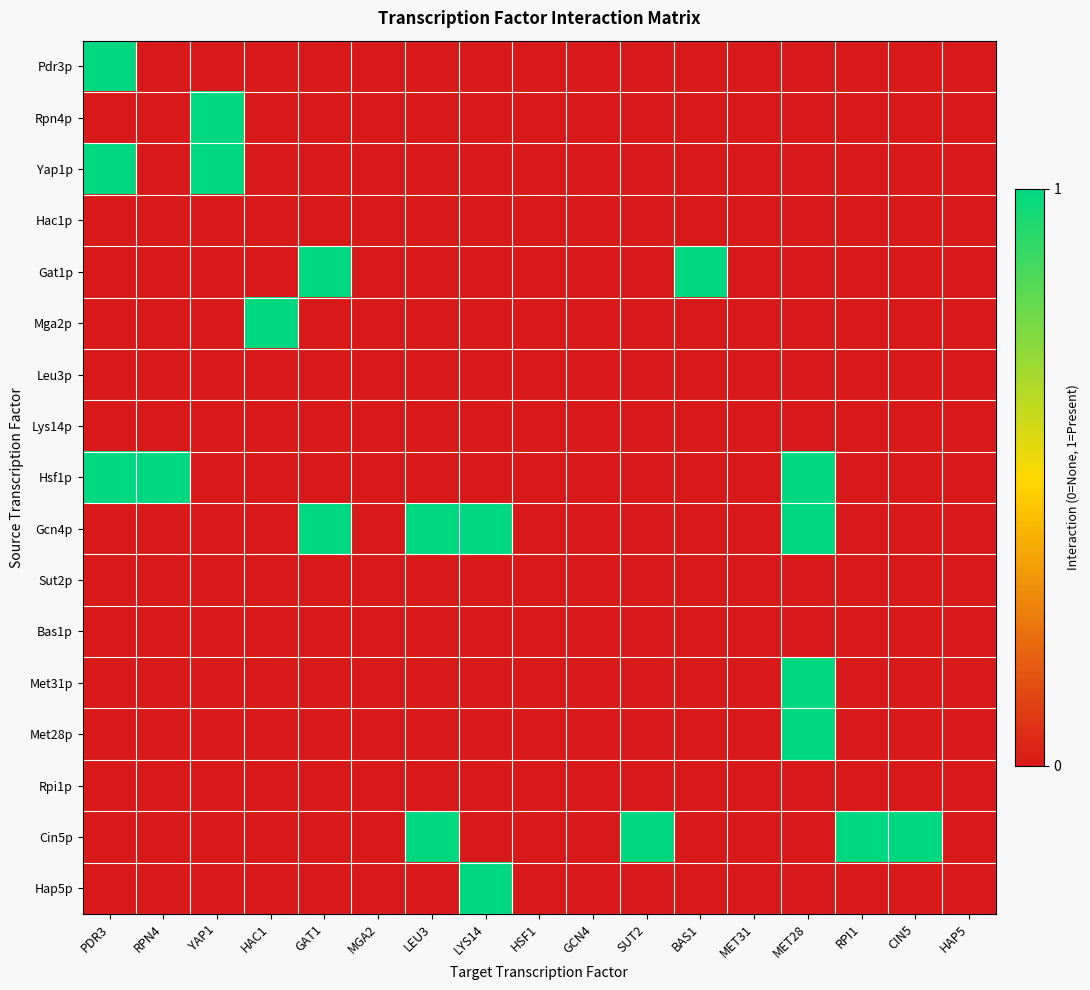

What is the greatest value displayed?

1